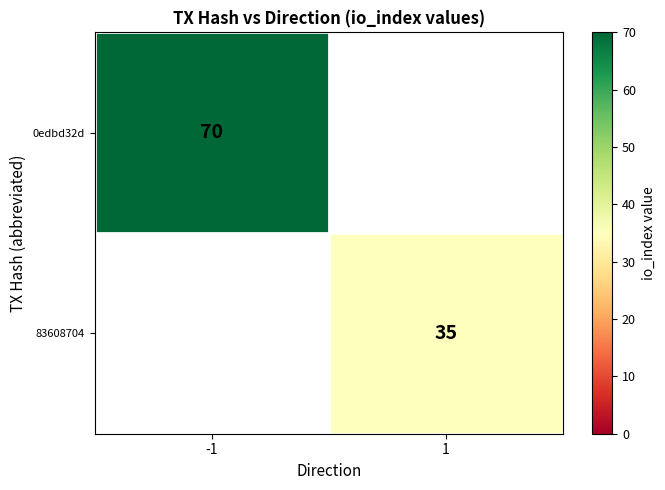

At how many categories does at least one series exceed 38?

1